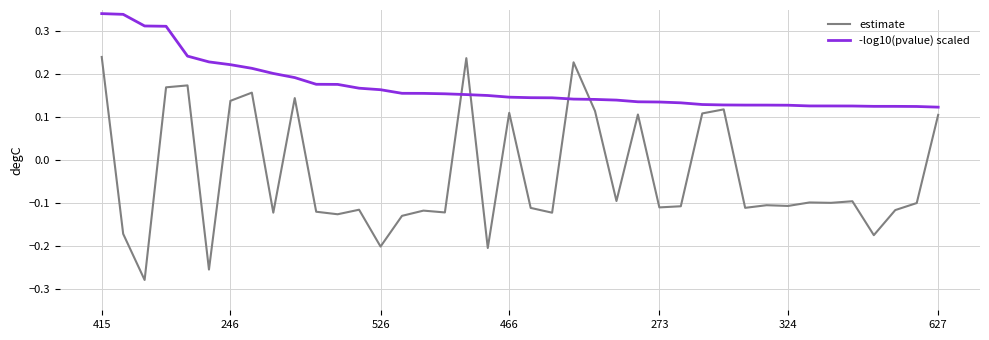

Which series has the largest total across all categories?

-log10(pvalue) scaled